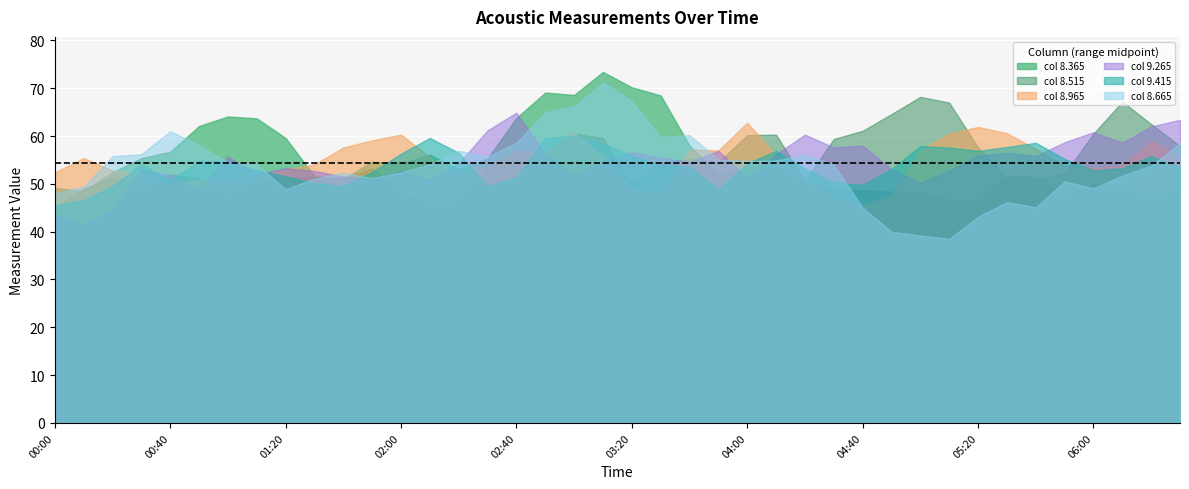

The 8.365 series shows 48.1 at 2005/05/18 05:00. True or false?

True